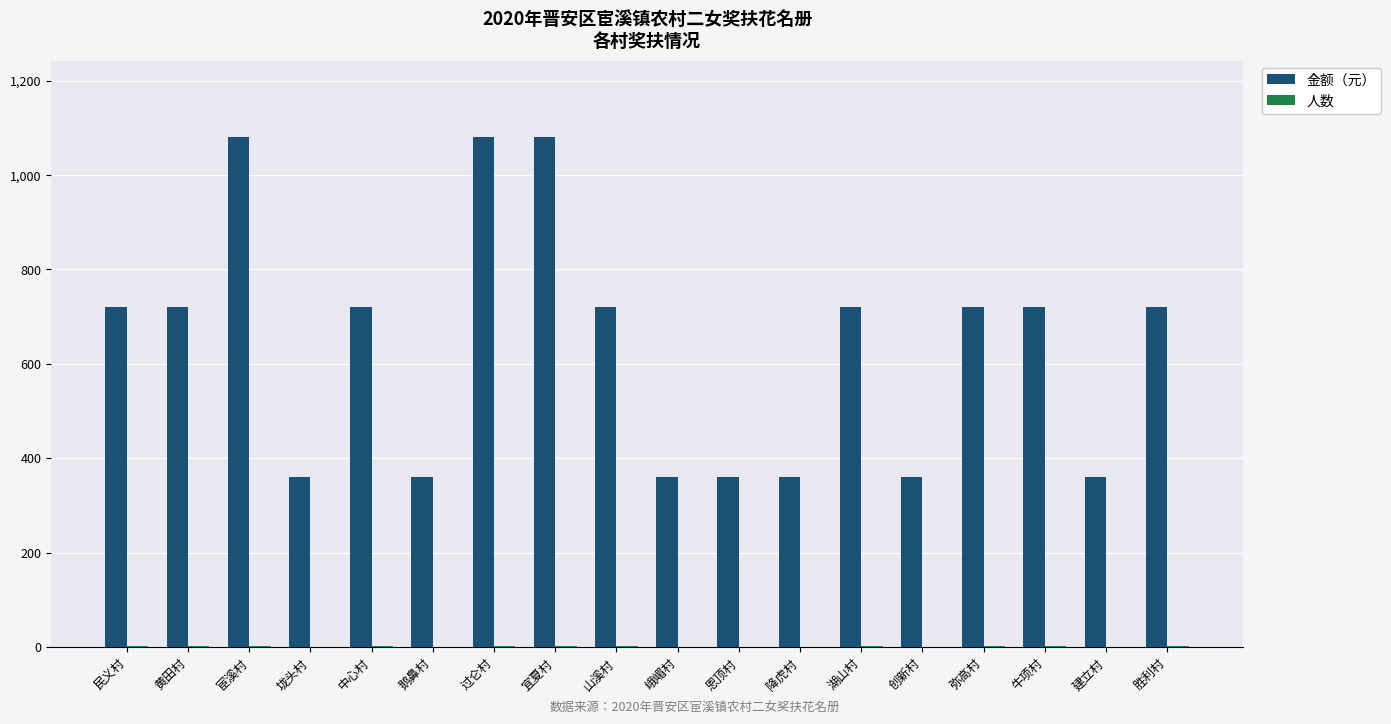

Which series has the largest total across all categories?

金额（元）